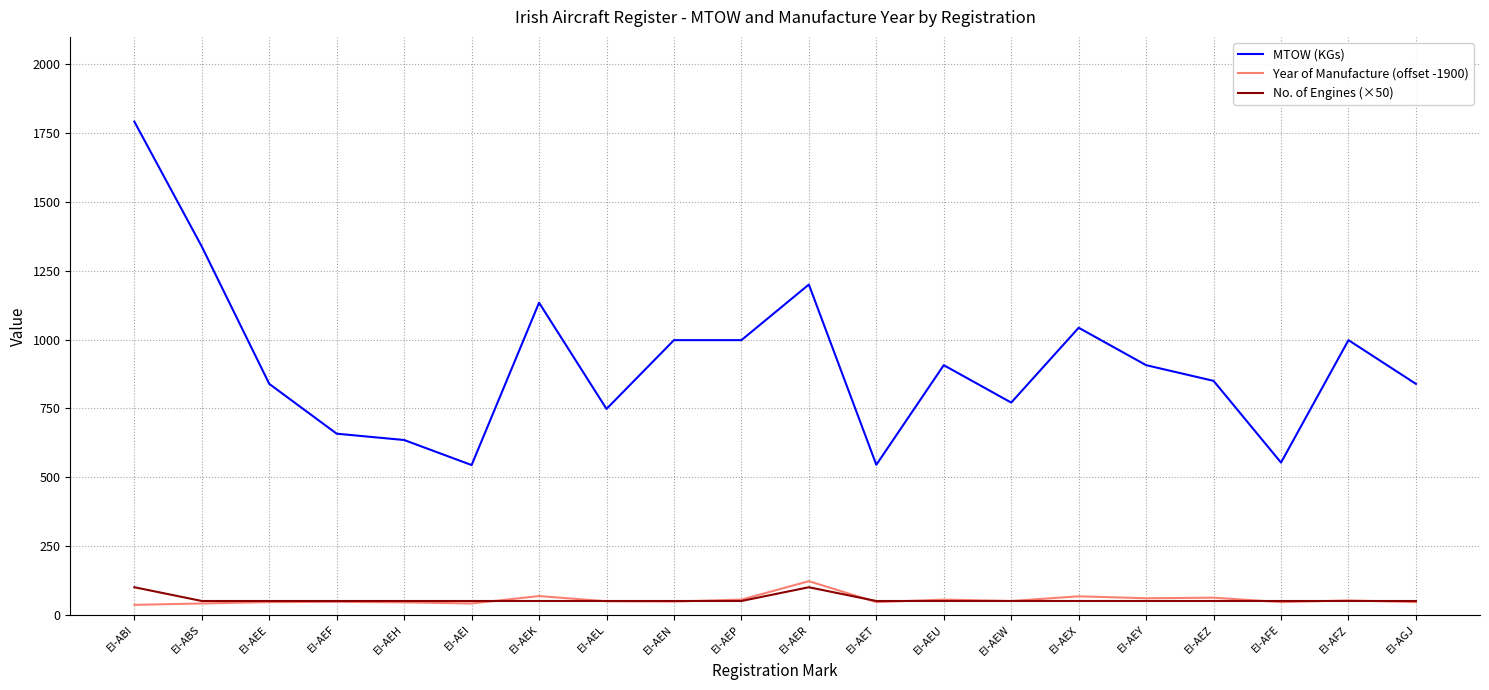

True or false: MTOW (KGs) has a value of 544 at EI-AEI.

True